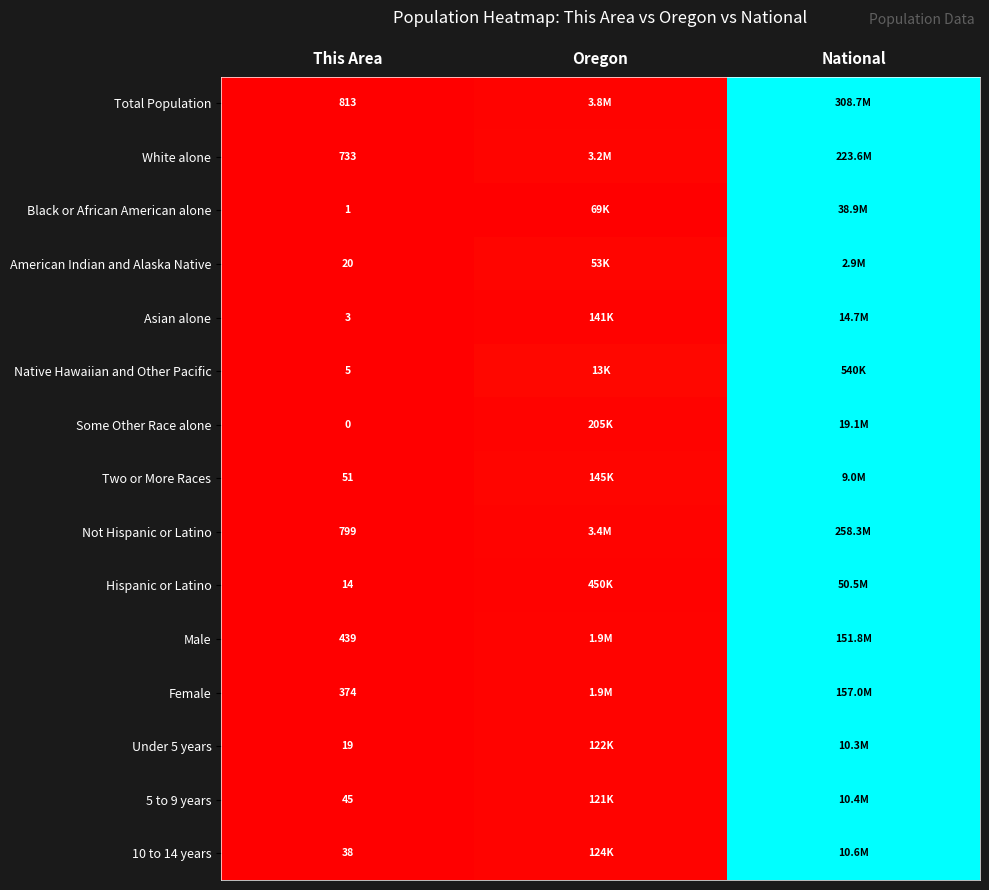

The value of American Indian and Alaska Native at This Area is -0.5. True or false?

False